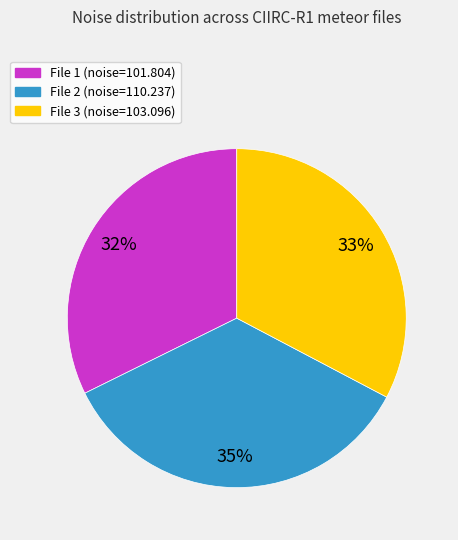

How many segments does this pie chart have?

3